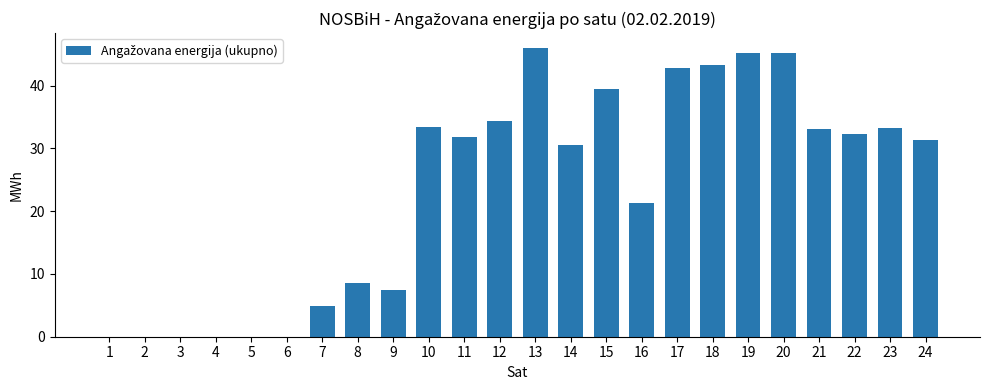

What is the change in value from 11 to 16?

-10.5